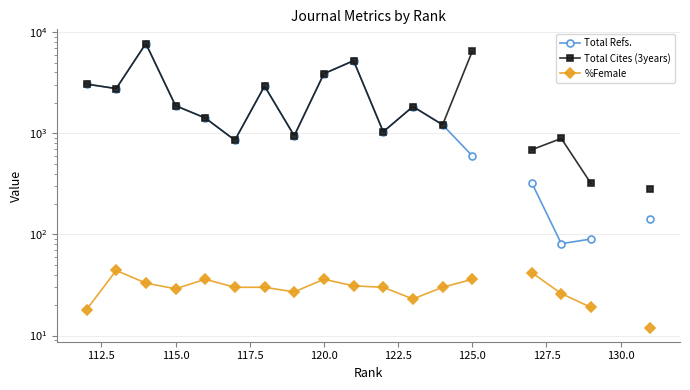

True or false: Total Refs. and Total Cites (3years) cross at least once.

False